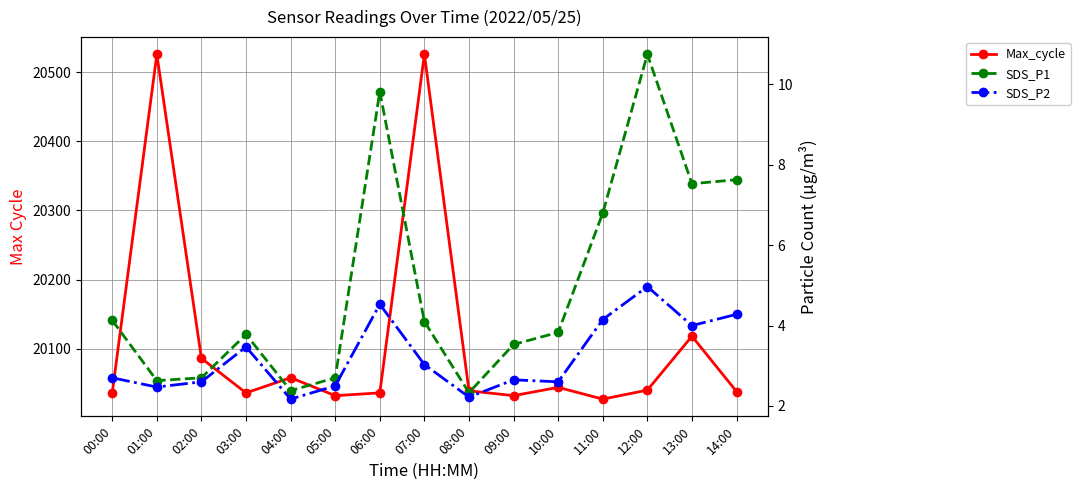

What is the difference between the SDS_P2 values at 03:00 and 06:00?

1.1